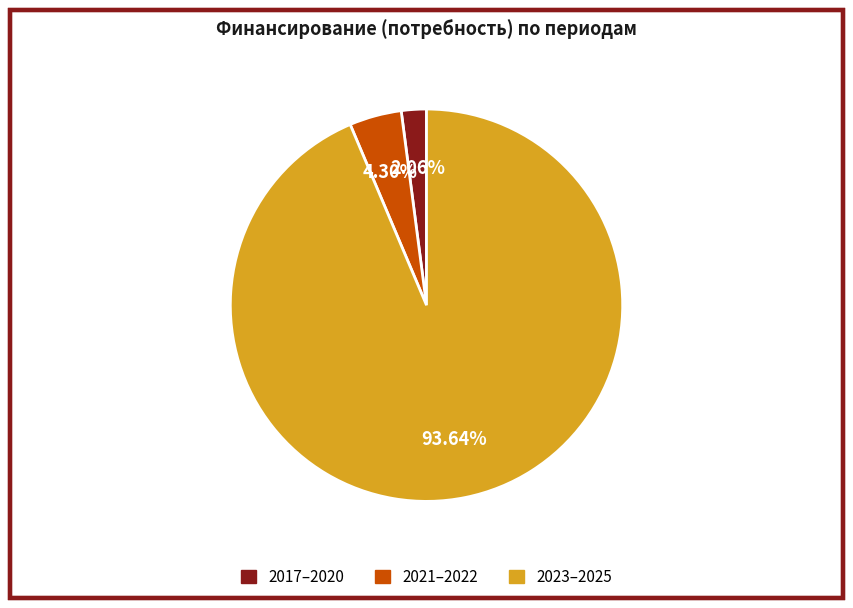

How many segments does this pie chart have?

3